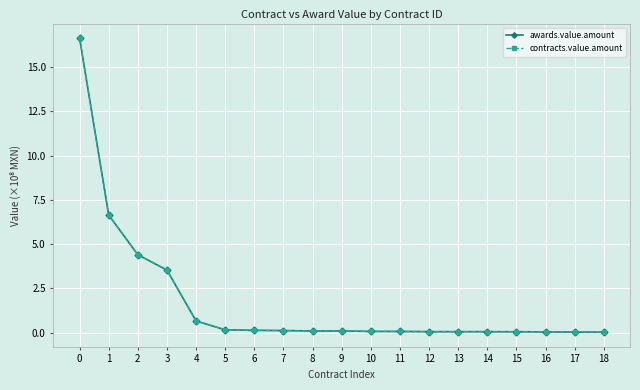

Between 2 and 4, which is larger?

2